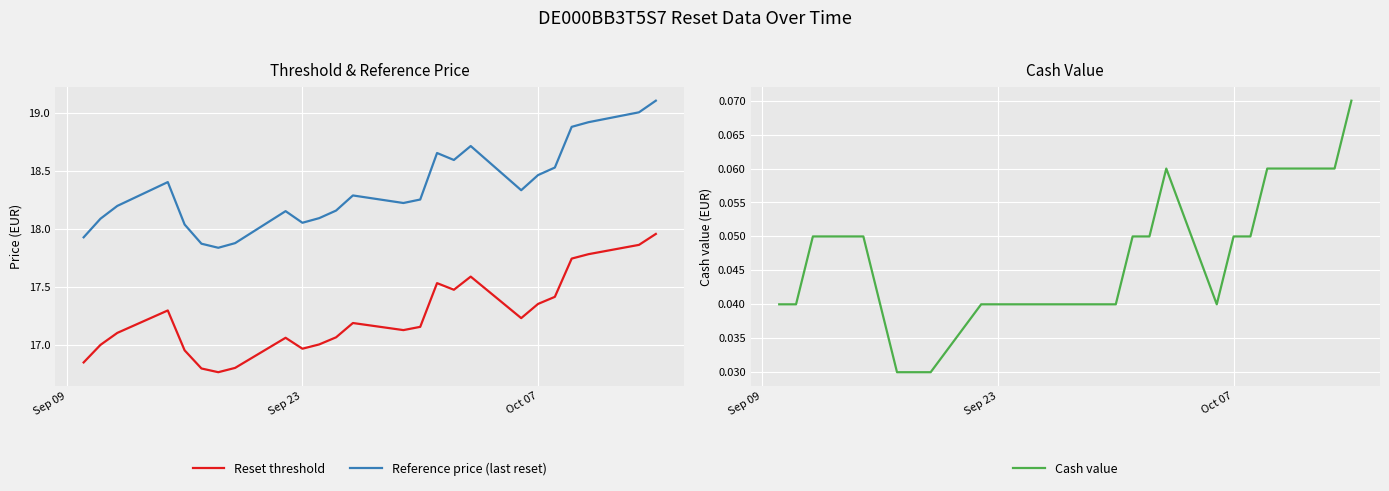

The value of Reset threshold at Sep 23 is 29.3. True or false?

False